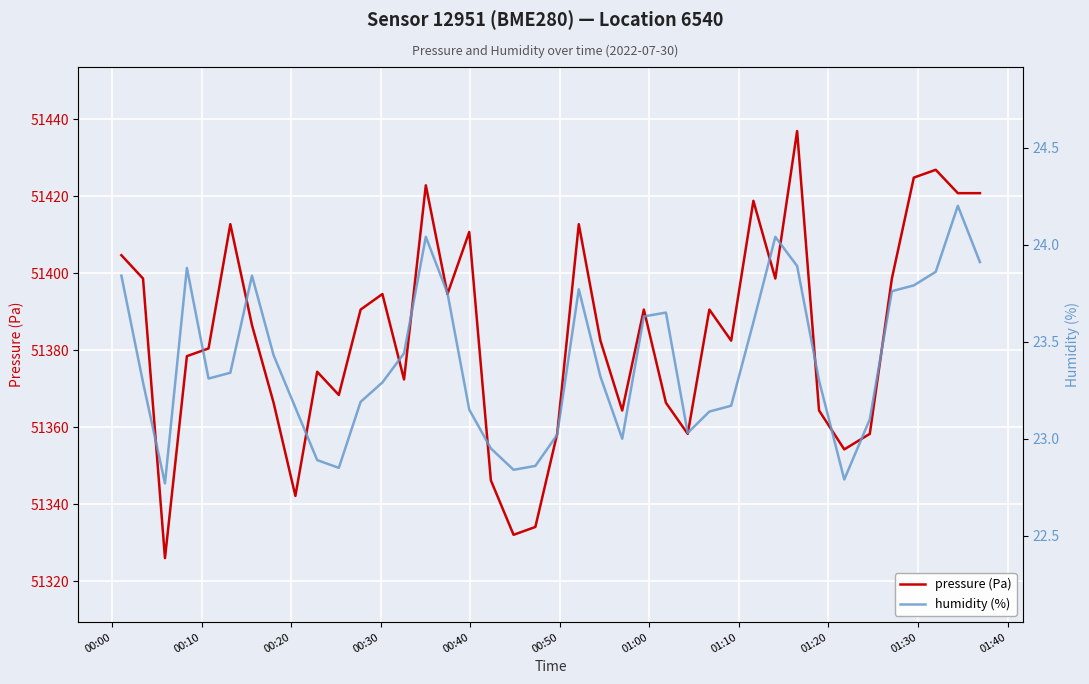

What is the highest value of the pressure (Pa) series?

51437.0